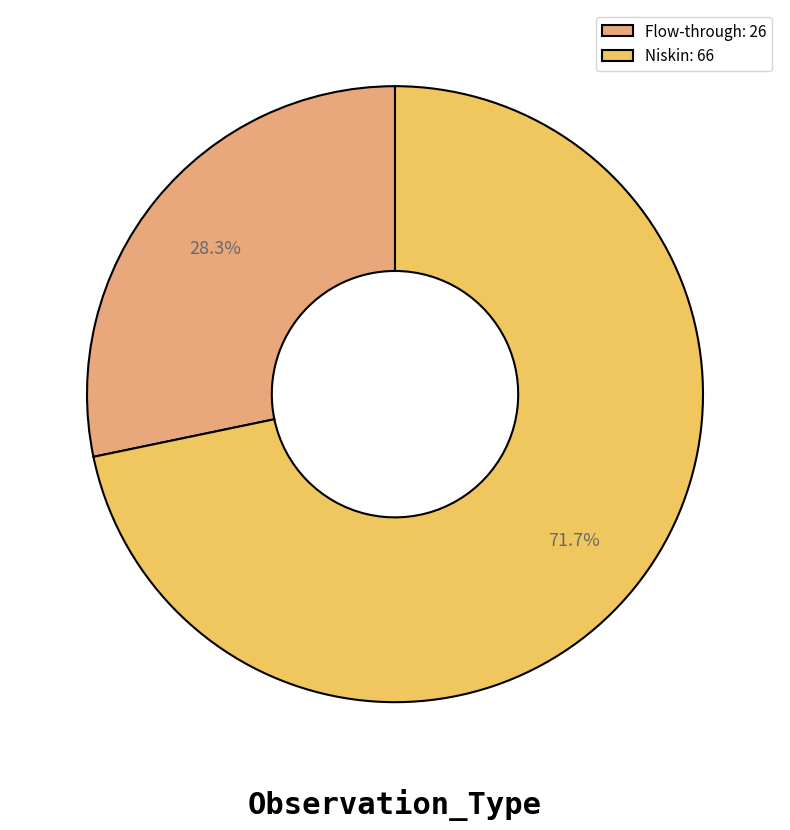

Which slice represents more than half of the pie?

Niskin